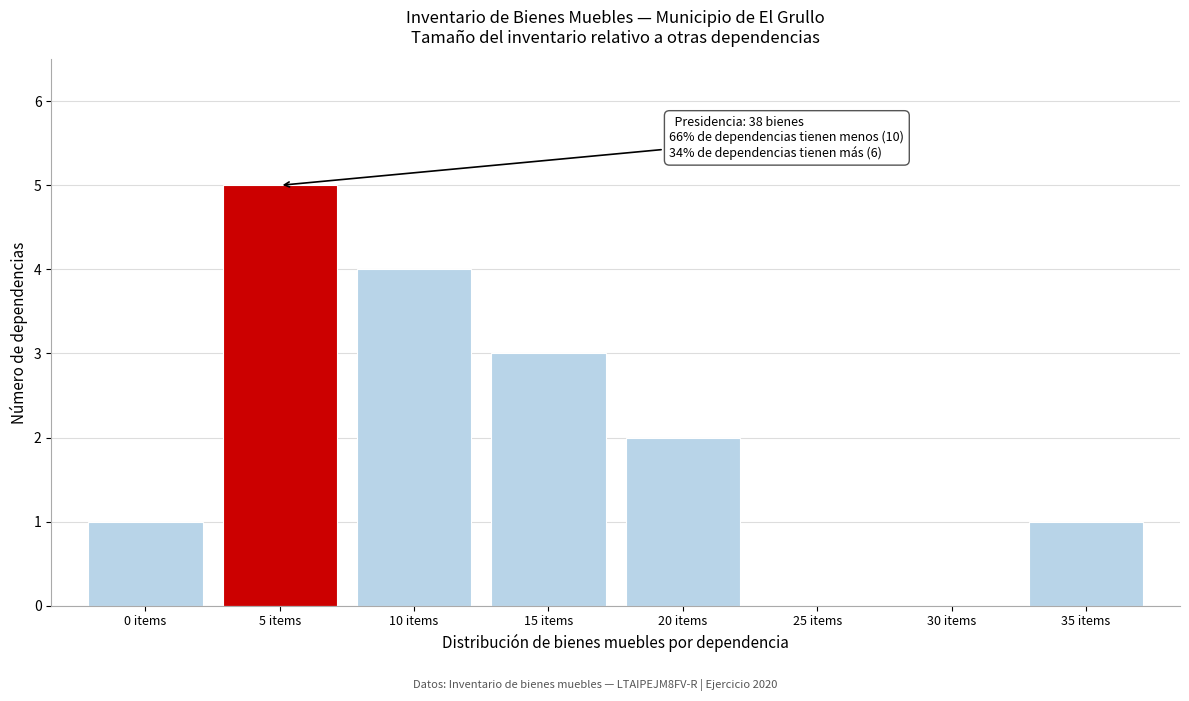

Reading left to right, transcribe all the data shown in this chart.

0 items=1	5 items=5	10 items=4	15 items=3	20 items=2	25 items=0	30 items=0	35 items=1